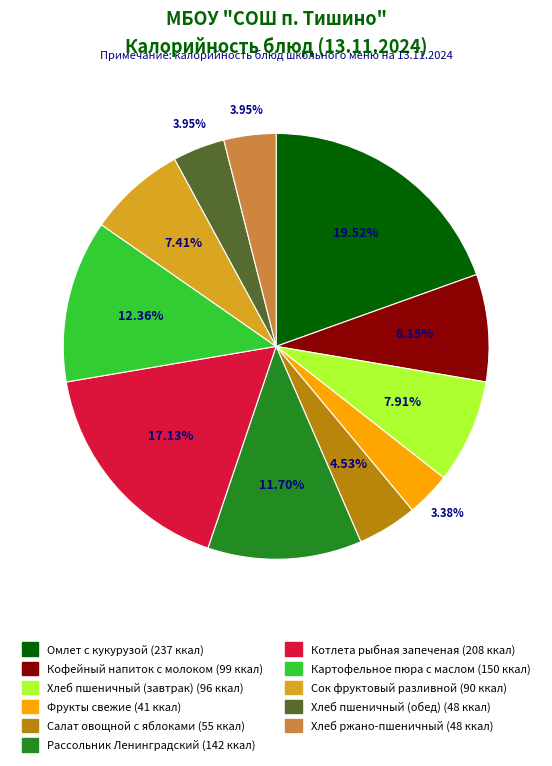

Which slice is the smallest?

Фрукты свежие